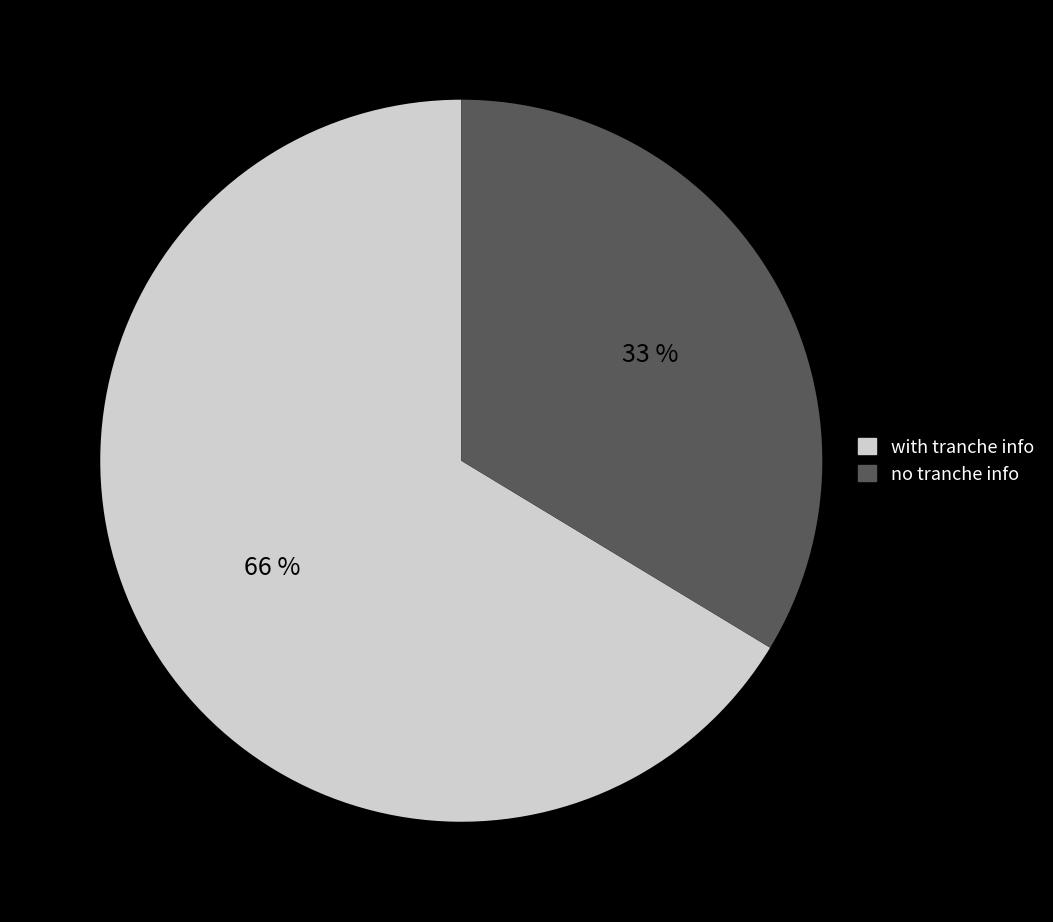

Is the sum of 03 and 02 greater than half?

No